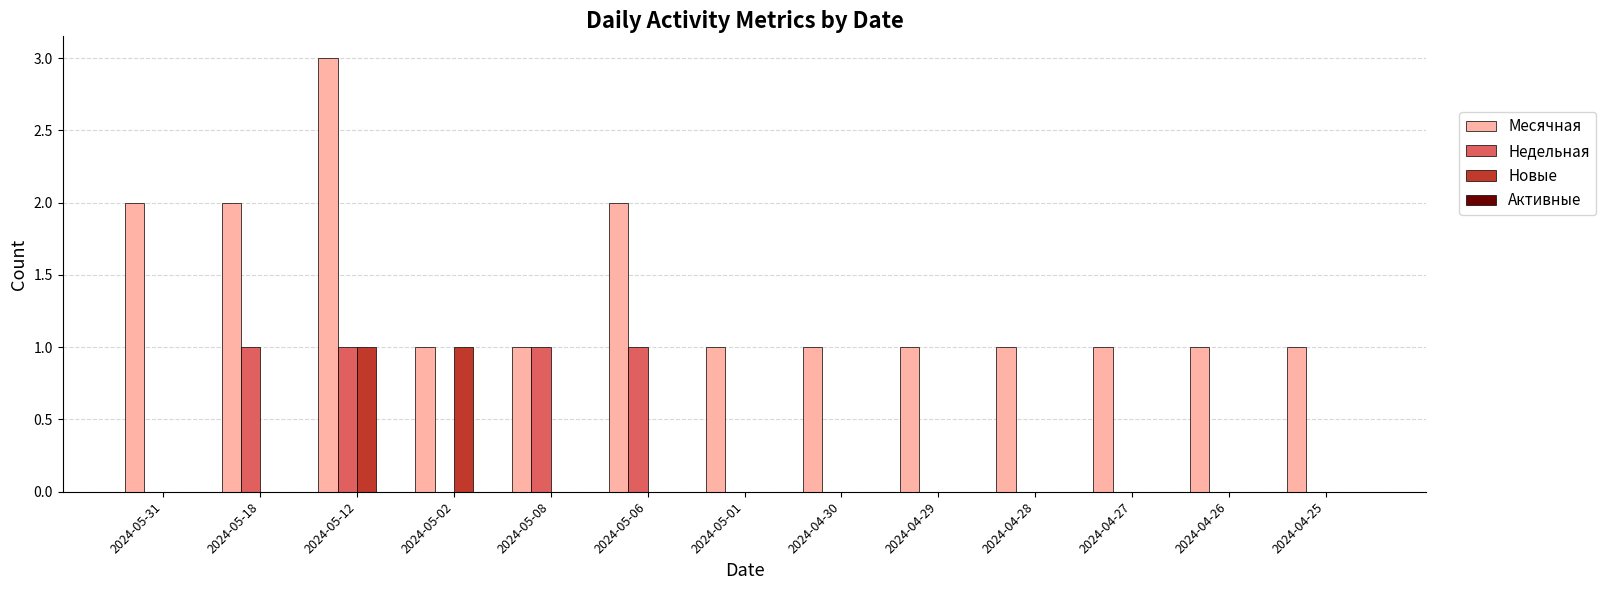

Between 2024-05-12 and 2024-05-01, which series saw the biggest shift?

Месячная